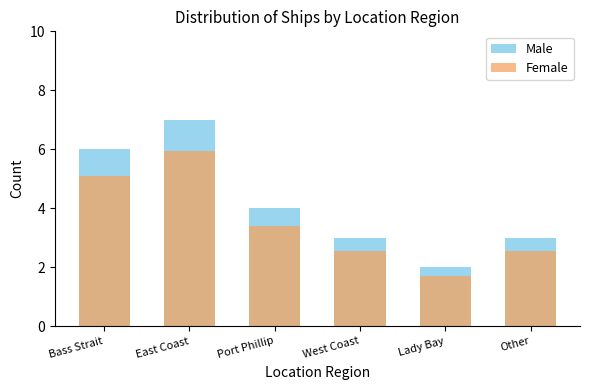

Reading left to right, transcribe all the data shown in this chart.

Male: 6.0	7.0	4.0	3.0	2.0	3.0
Female: 5.1	6.0	3.4	2.5	1.7	2.5